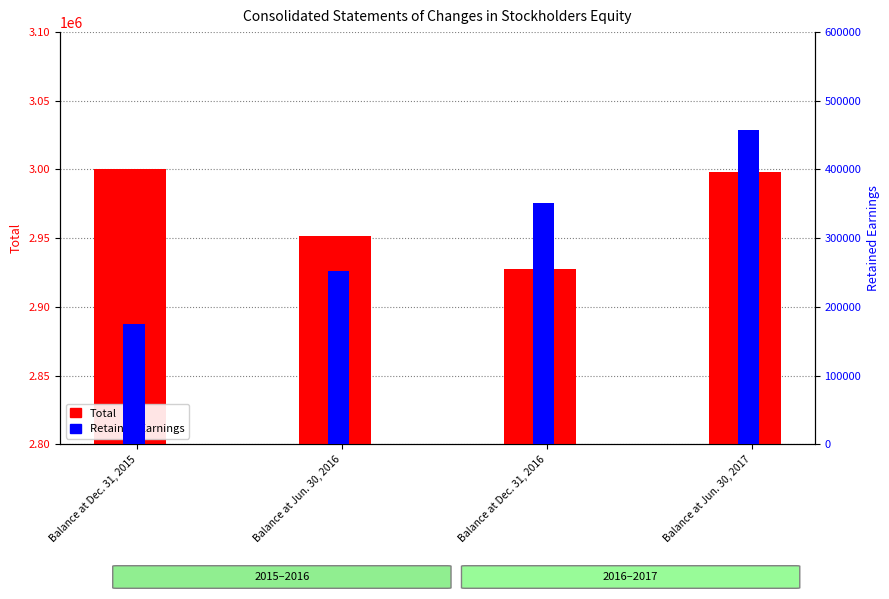

Rank the series at Balance at Jun. 30, 2017 from highest to lowest value.

Total, Retained Earnings